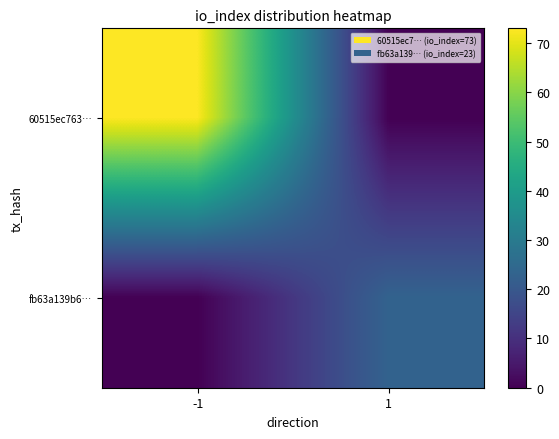

At how many categories does at least one series exceed 57?

1